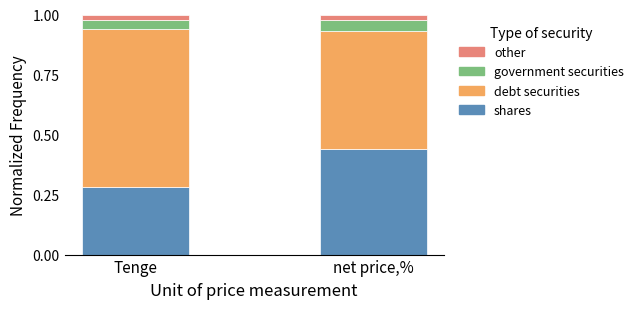

What is the difference between the maximum and minimum values in the shares series?

0.2